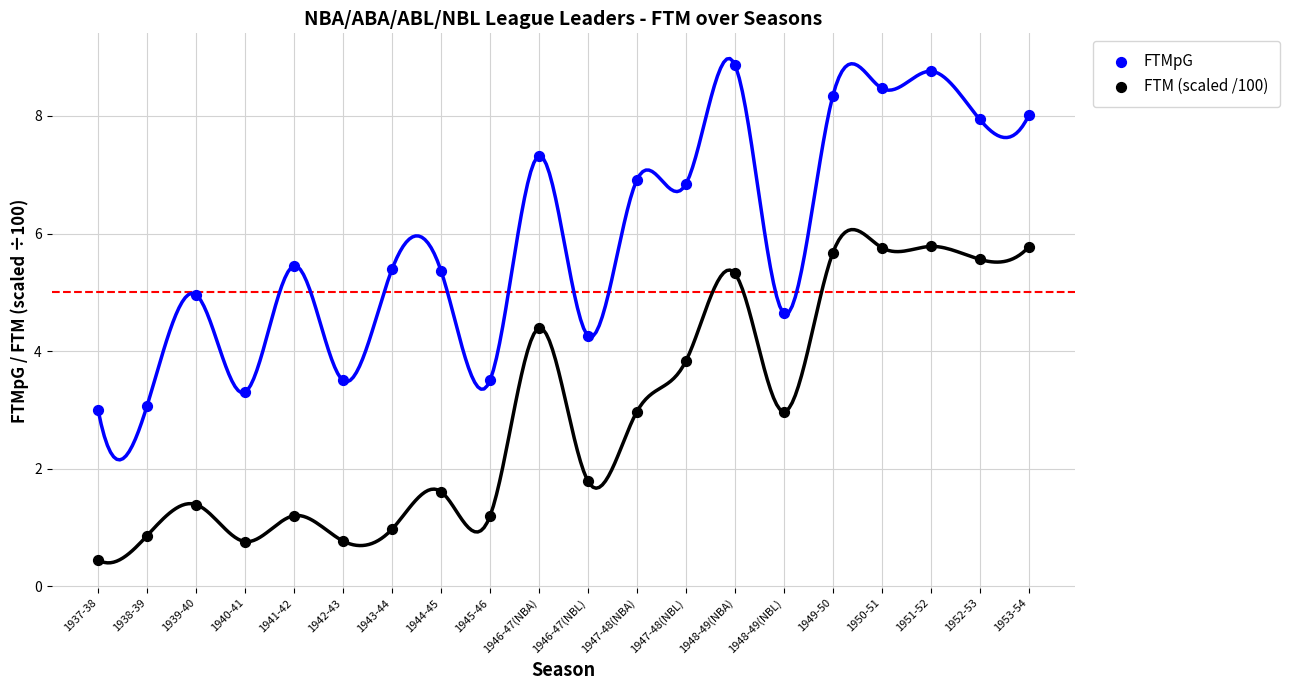

Which series has the largest Y range (max minus min)?

FTMpG